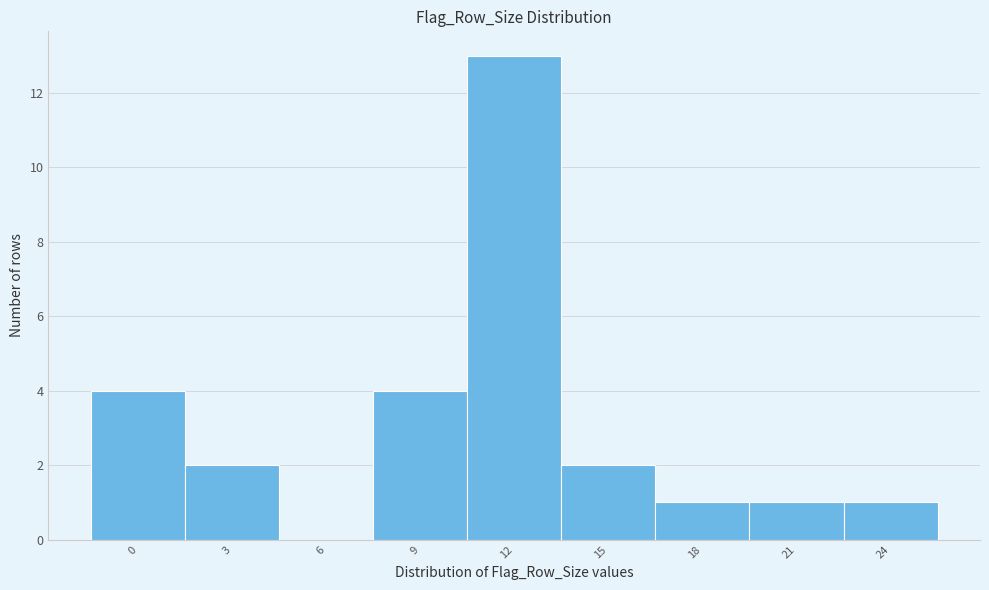

Reading left to right, list all the values displayed in this chart.

0=4	3=2	6=0	9=4	12=13	15=2	18=1	21=1	24=1